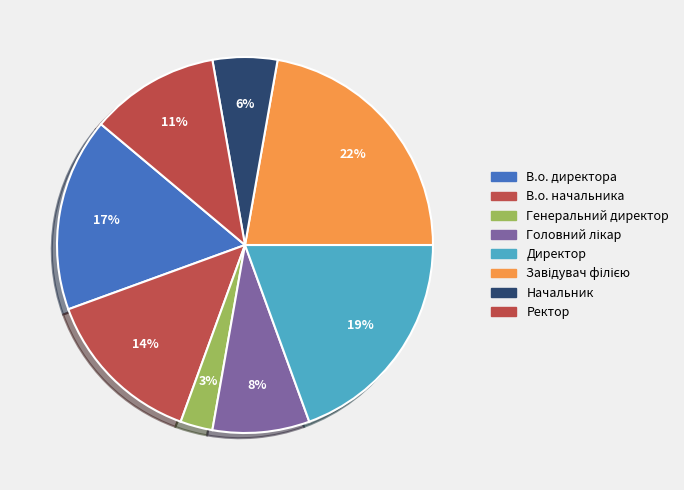

To the nearest percent, what is the combined percentage of Директор and Завідувач філією?

42%